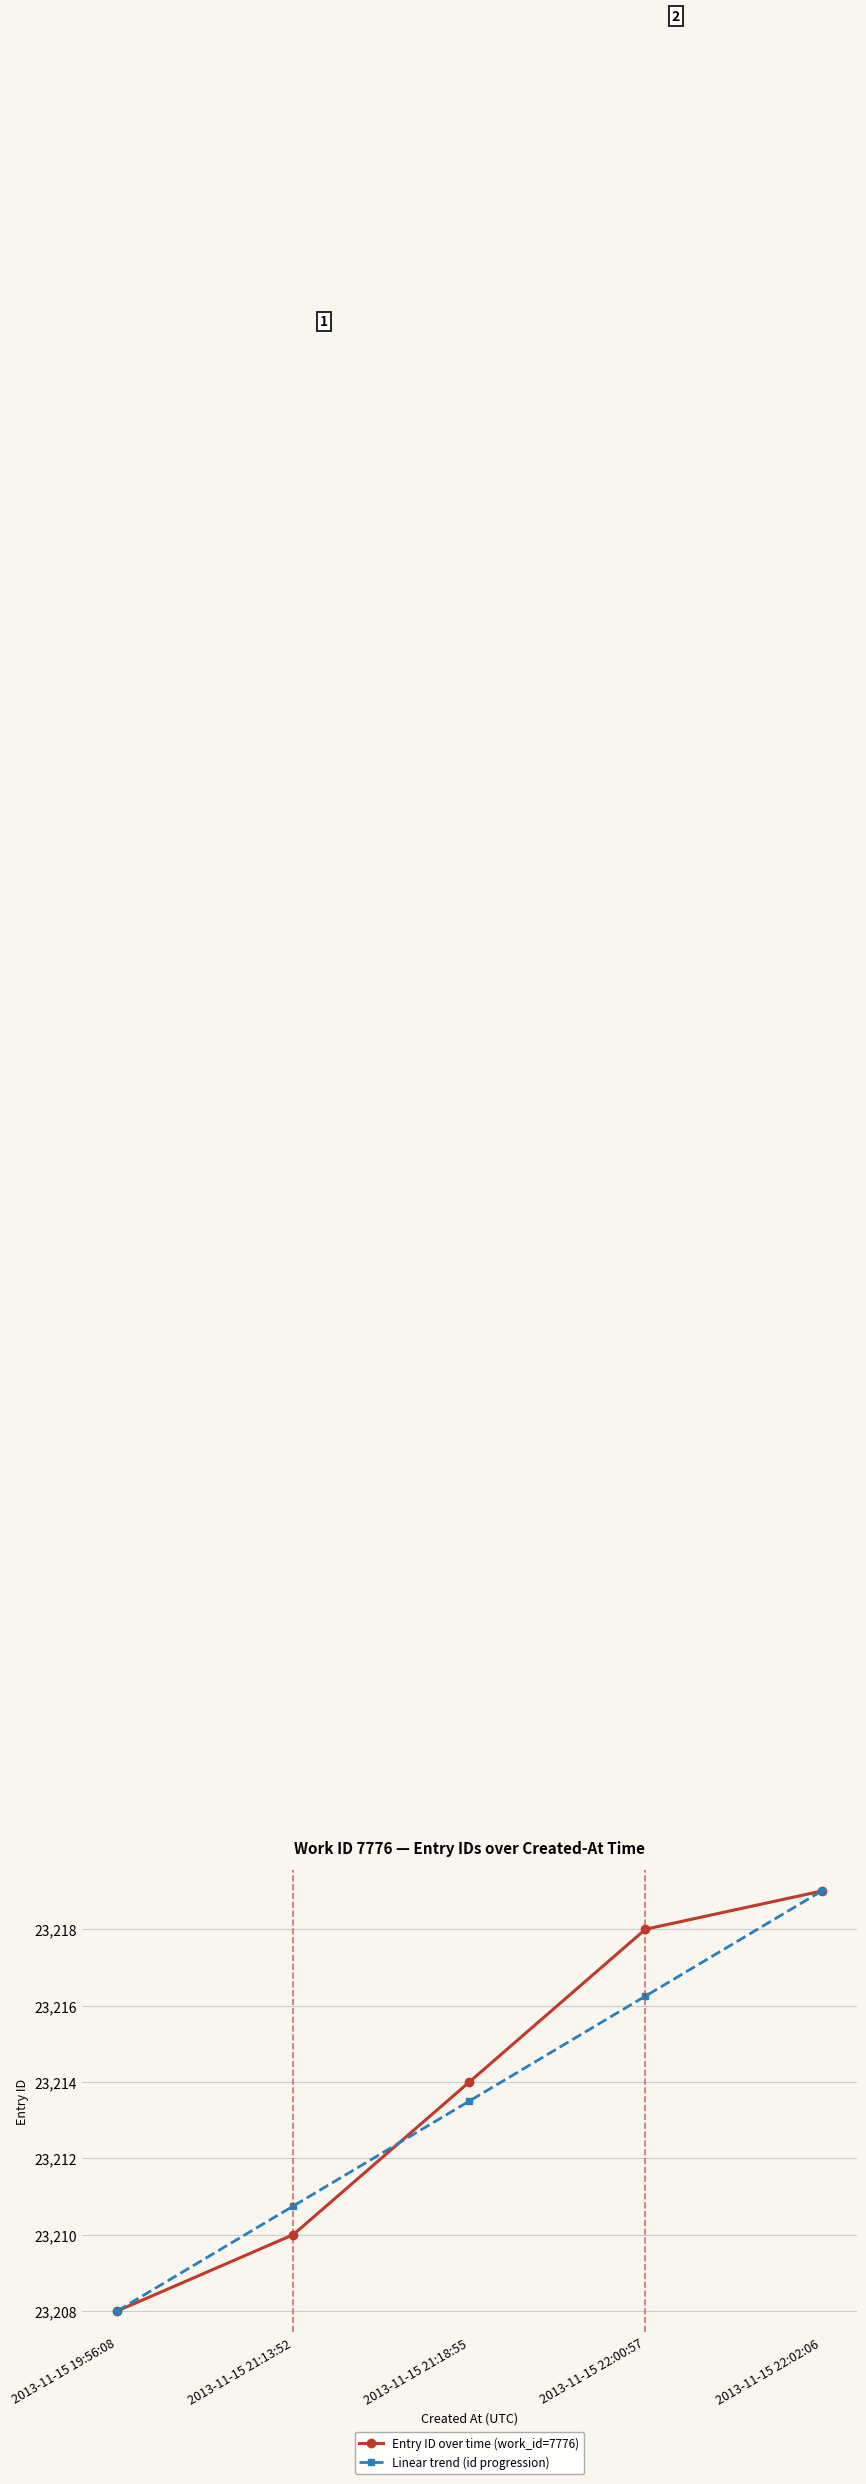

At which label does Linear trend (id progression) reach its minimum?

2013-11-15 19:56:08